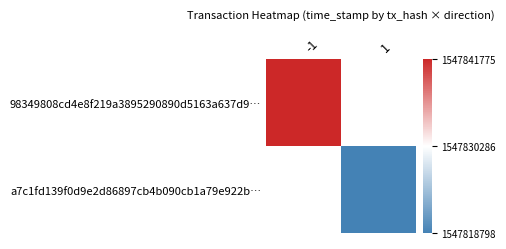

List the labels in order of 98349808cd4e8f219a3895290890d5163a637d9… value, smallest first.

-1, 1